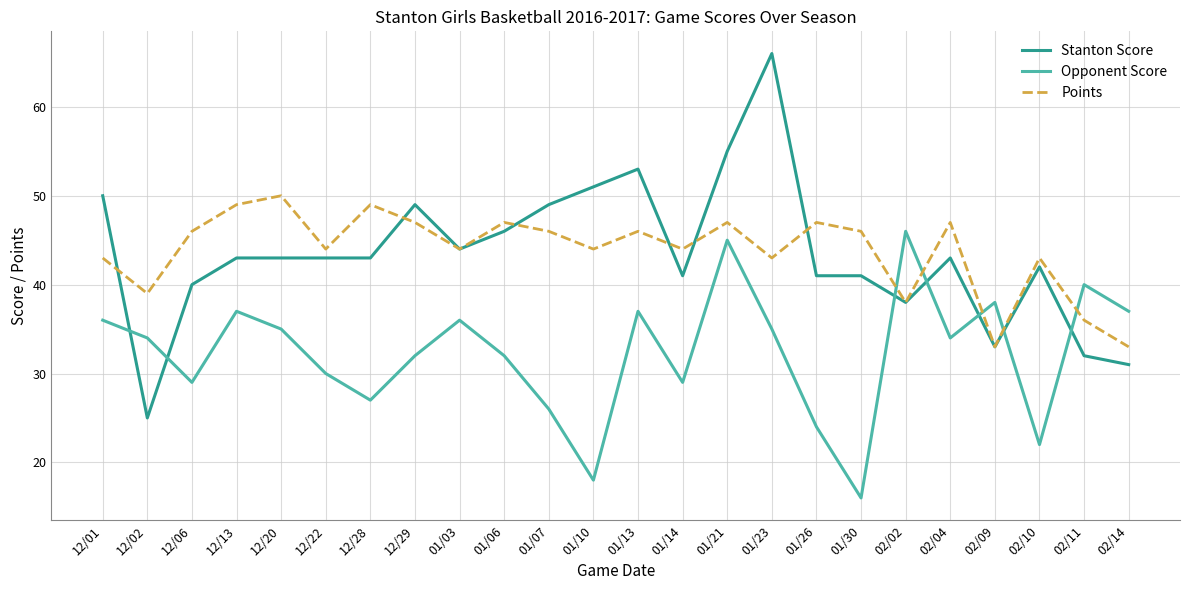

The Points series shows 11 at 12/28. True or false?

False